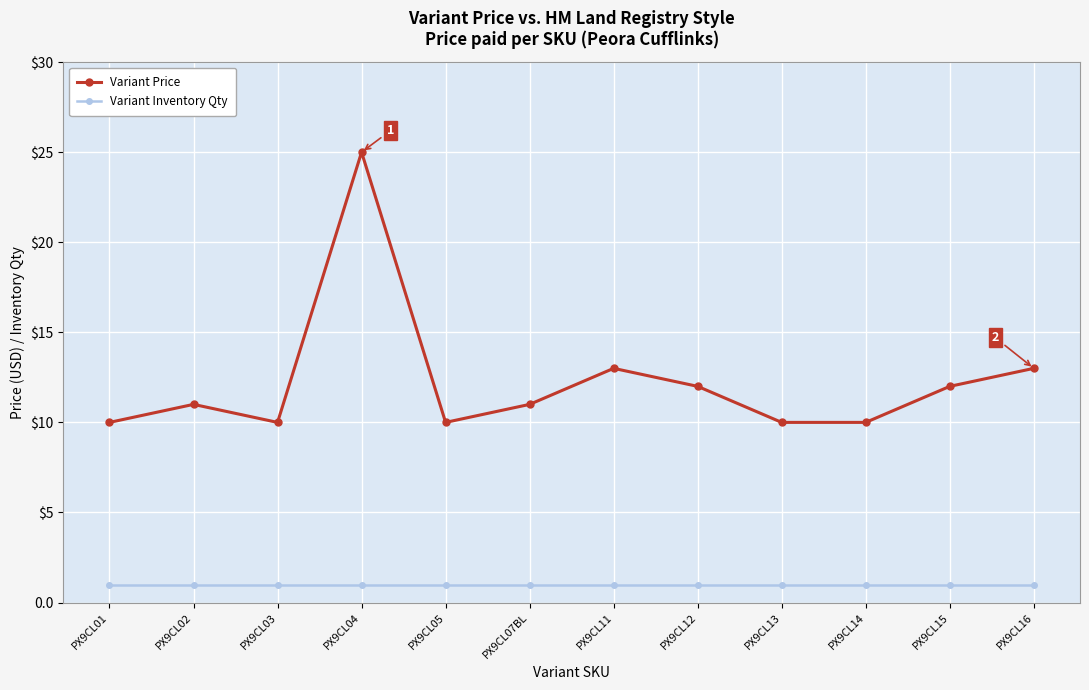

Which series changed the most between PX9CL12 and PX9CL13?

Variant Price